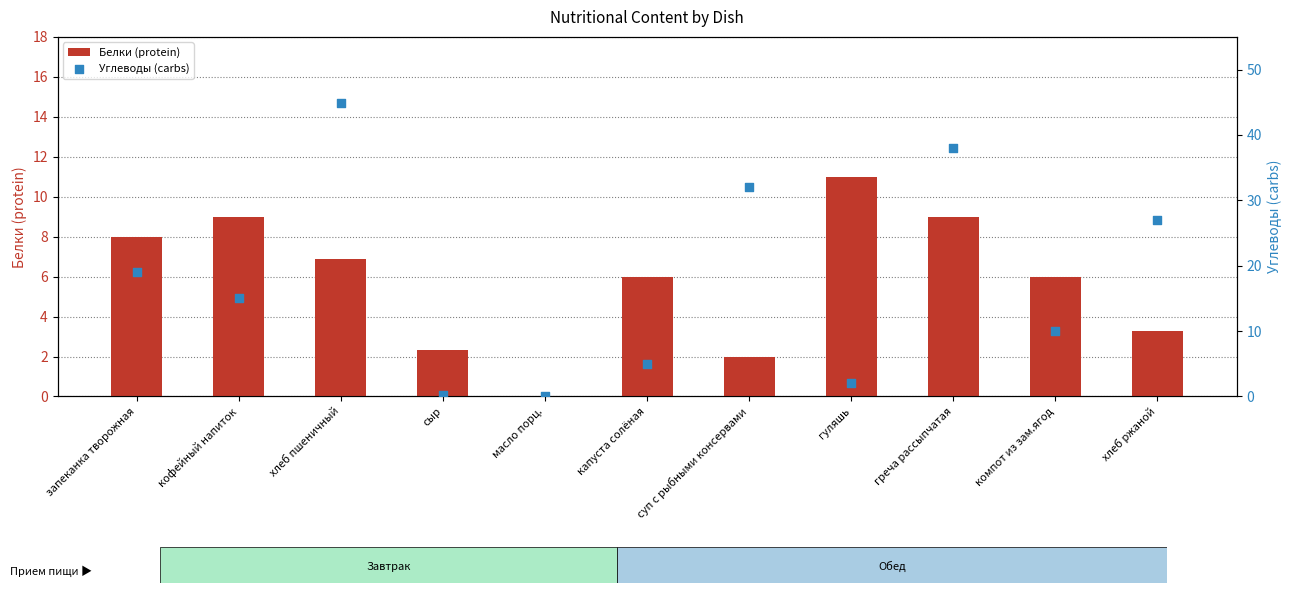

What are all the series names shown in the legend?

Белки (protein), Углеводы (carbs)